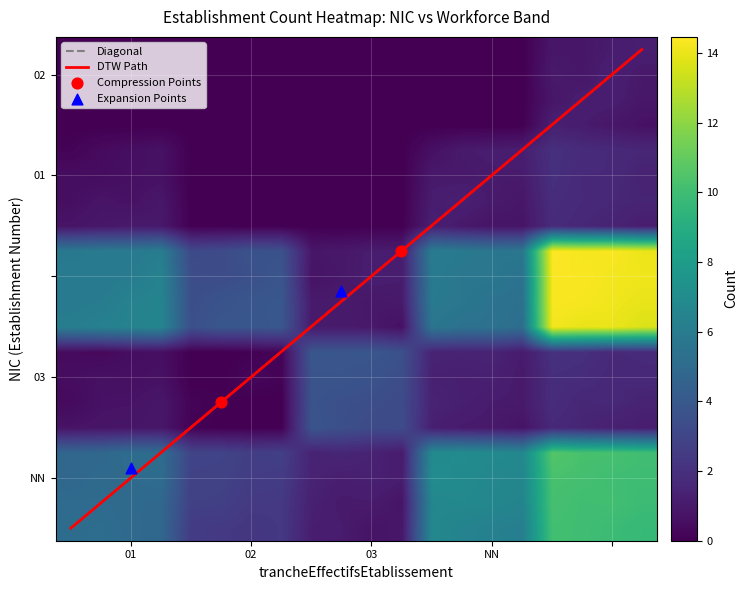

Reading left to right, what are all the values shown in this chart?

NN: 5	3	2	8	12
03: 1	0	4	2	3
: 7	4	1	6	15
01: 2	0	0	1	2
02: 0	1	0	0	1